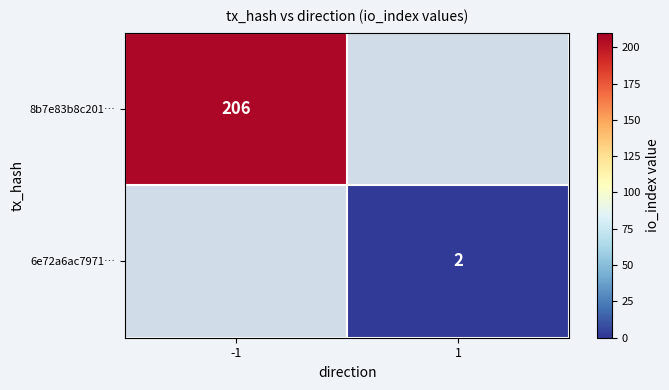

How many categories are shown in the chart?

2